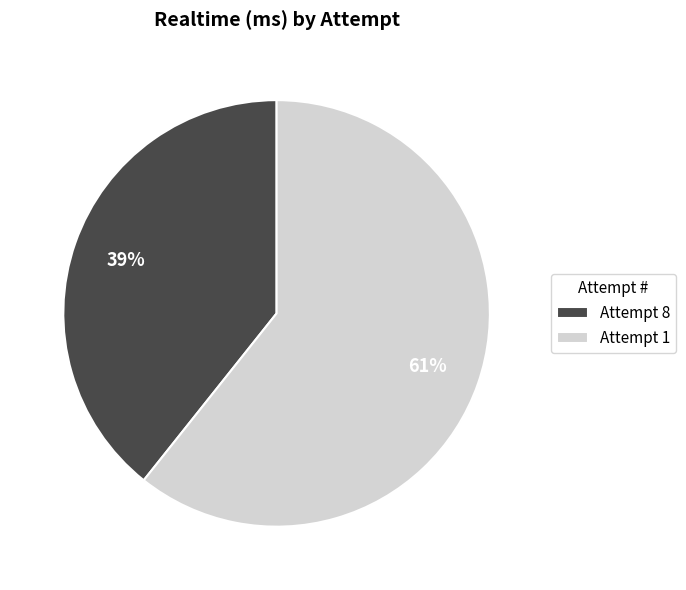

How many slices are in this pie chart?

2